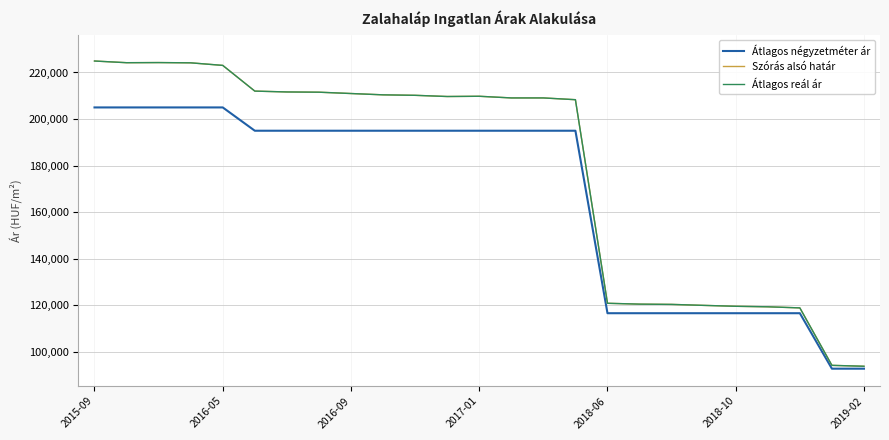

Which category has the highest value in the Átlagos négyzetméter ár series?

2015-09